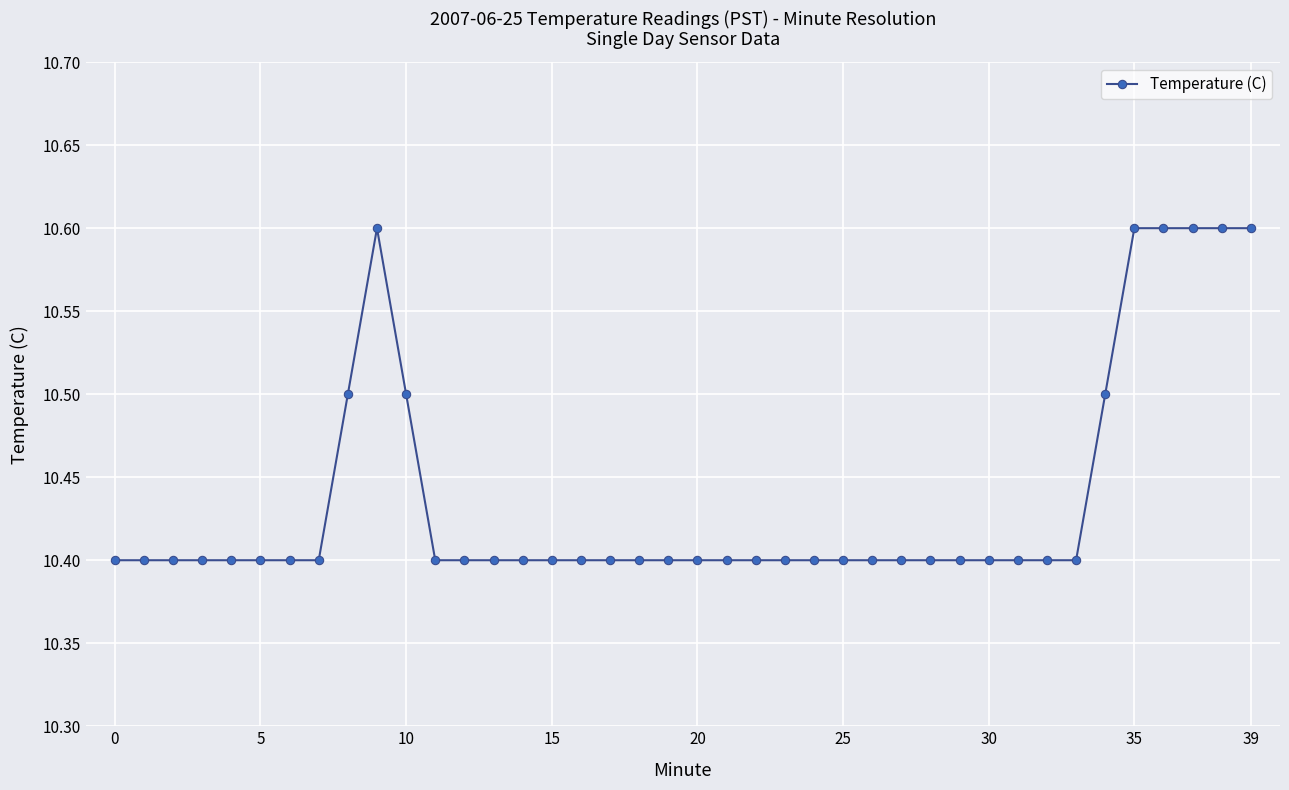

Does the chart display data point markers on the line(s)?

Yes